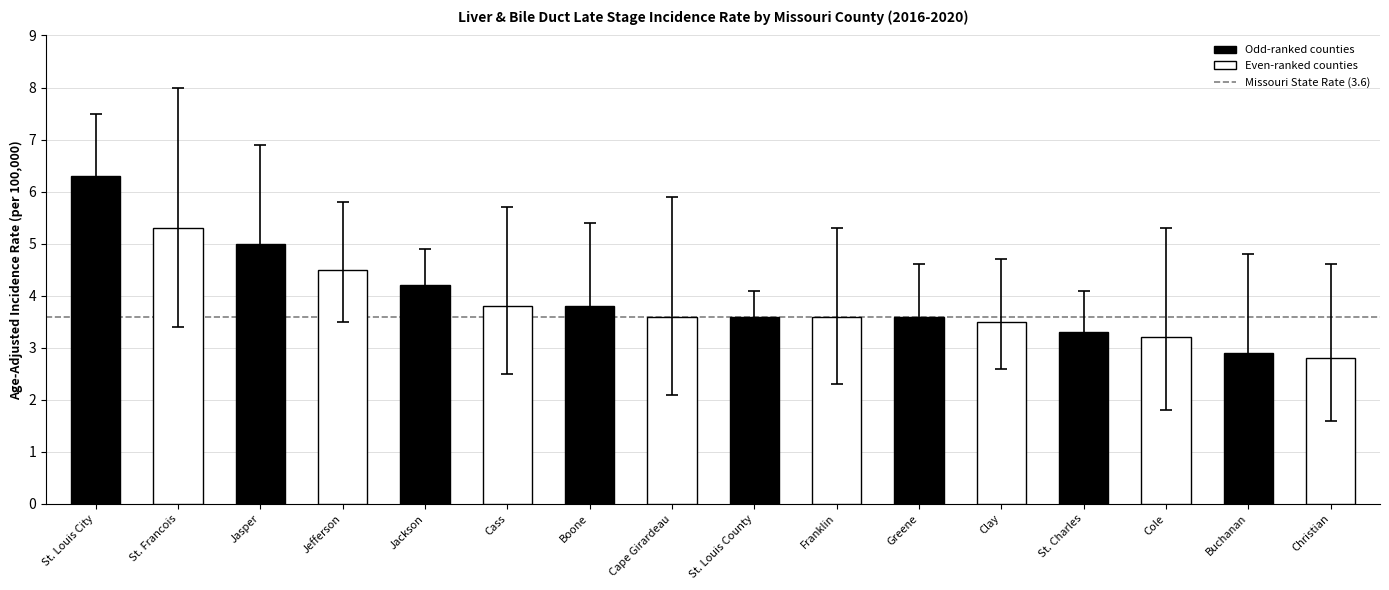

How many data points are less than 3?

2